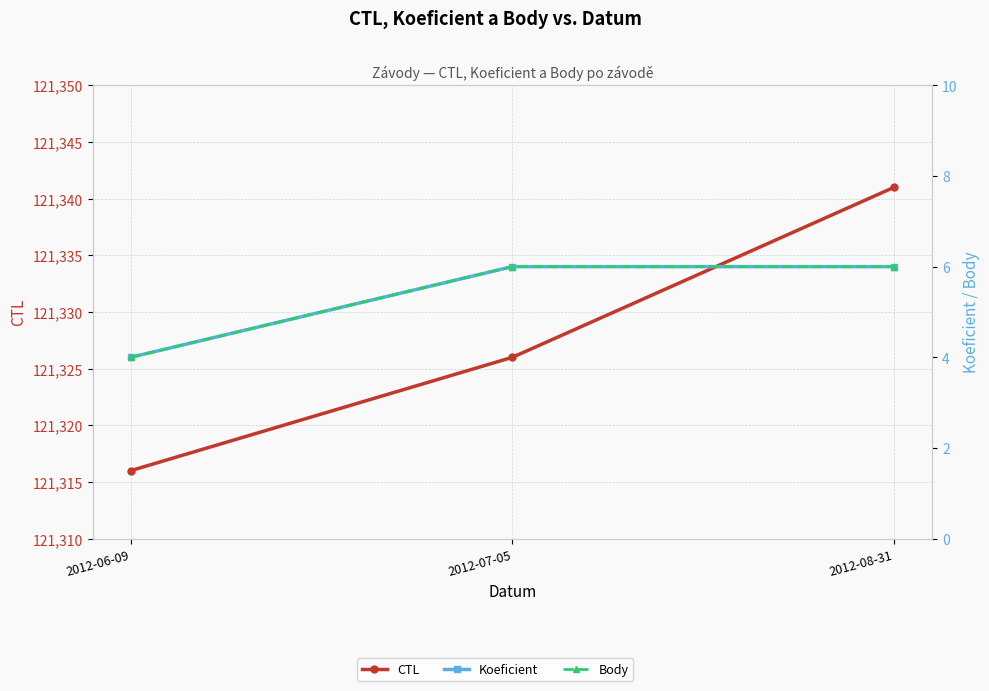

Reading left to right, what are all the values shown in this chart?

CTL: 121316	121326	121341
Koeficient: 4	6	6
Body: 4	6	6